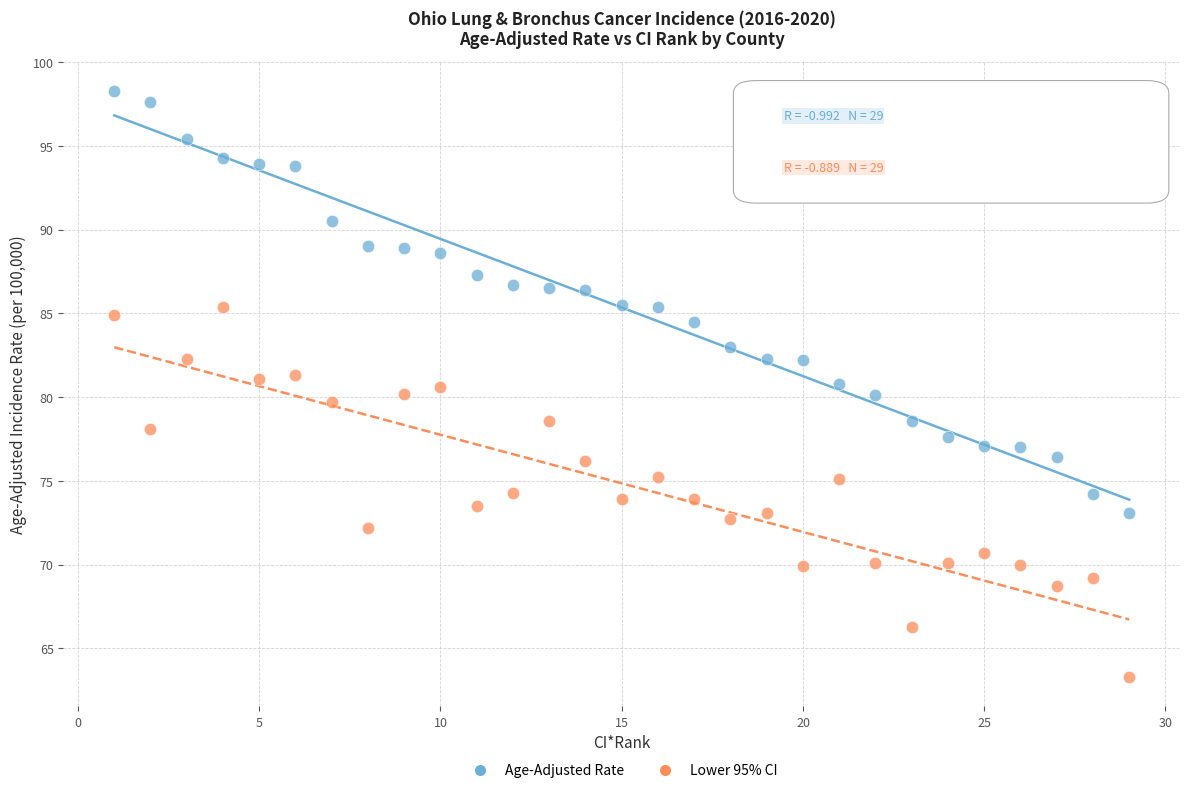

What are all the series names shown in the legend?

Age-Adjusted Rate, Lower 95% CI